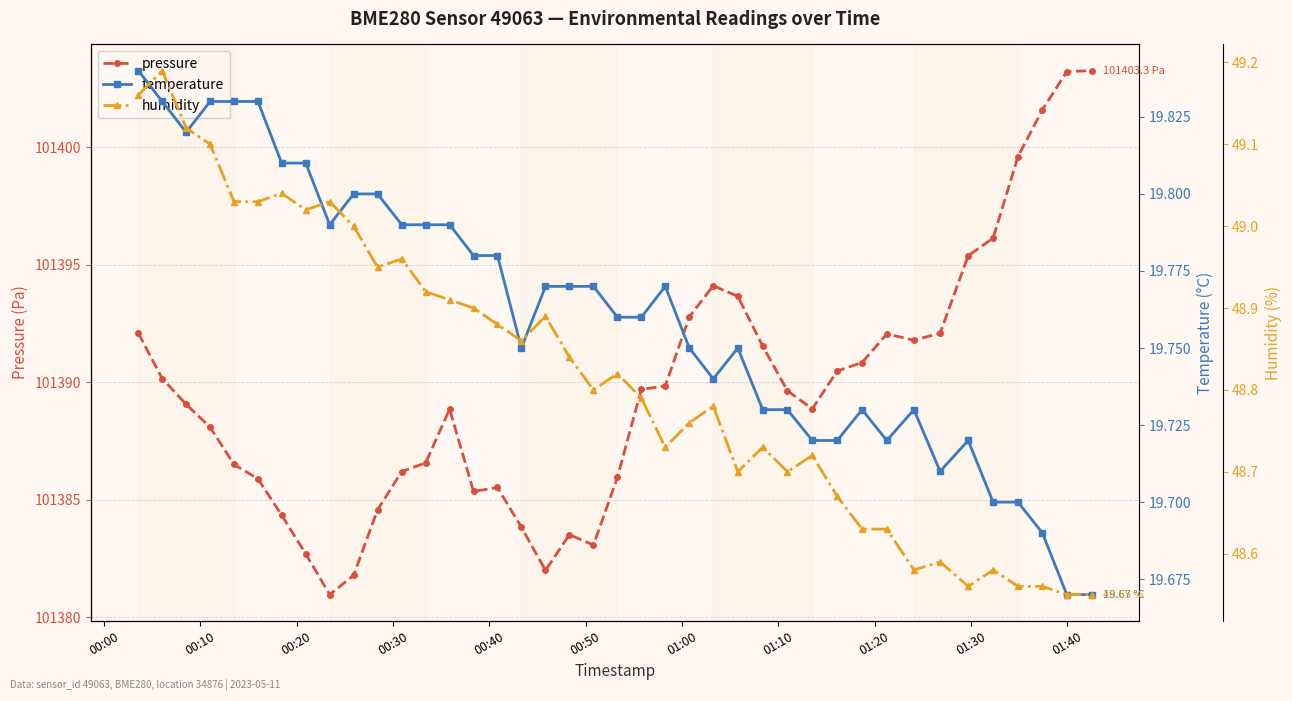

What is the minimum value shown in the chart?

19.7